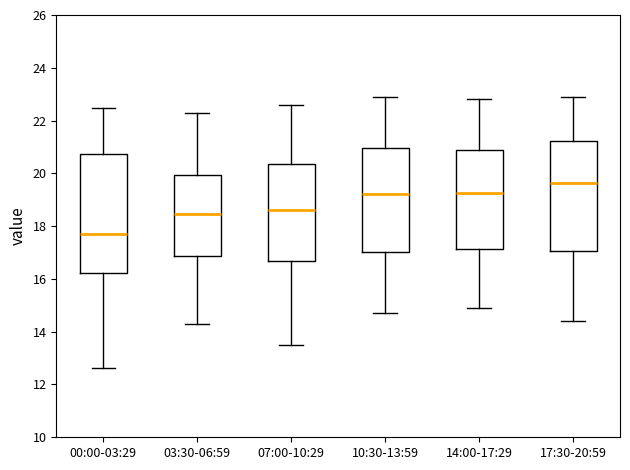

Which box has the highest median line?

17:30-20:59